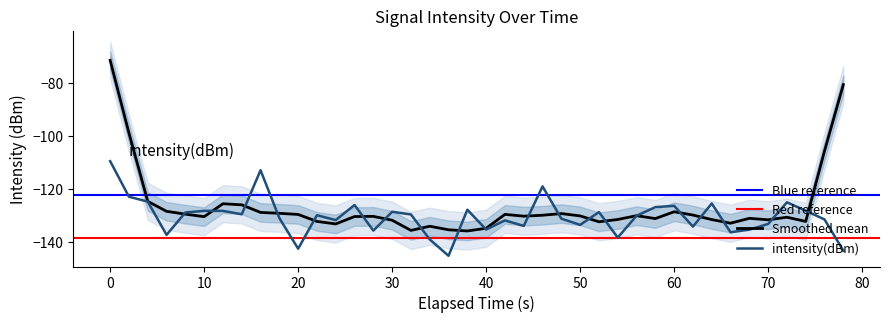

The Smoothed mean series shows -130.3 at 50. True or false?

True